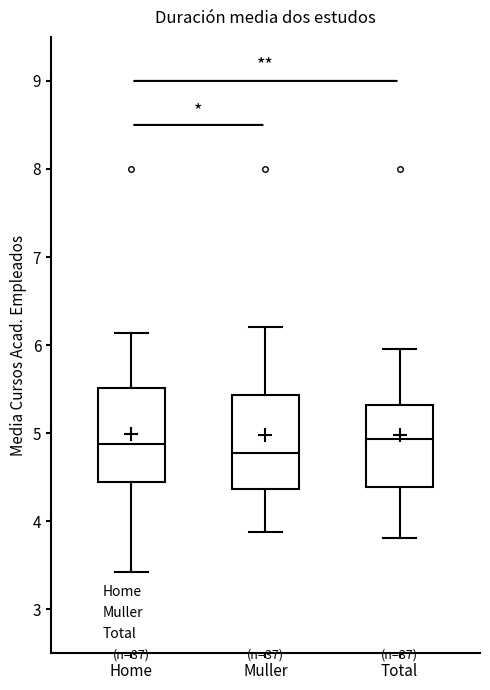

Reading left to right, transcribe this box plot: for each box, give where its median line is, the range the box spans, and where its two whiskers end, as read against the y-axis. The values are not printed on the chart, so give them approximately, as read against the axis.

Home: median 4.9, box 4.4 to 5.5, whiskers 3.4 to 6.1
Muller: median 4.8, box 4.4 to 5.4, whiskers 3.9 to 6.2
Total: median 4.9, box 4.4 to 5.3, whiskers 3.8 to 6.0